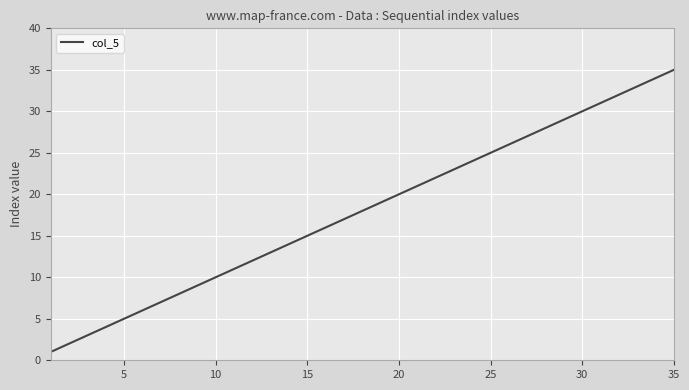

What is the greatest value displayed?

35